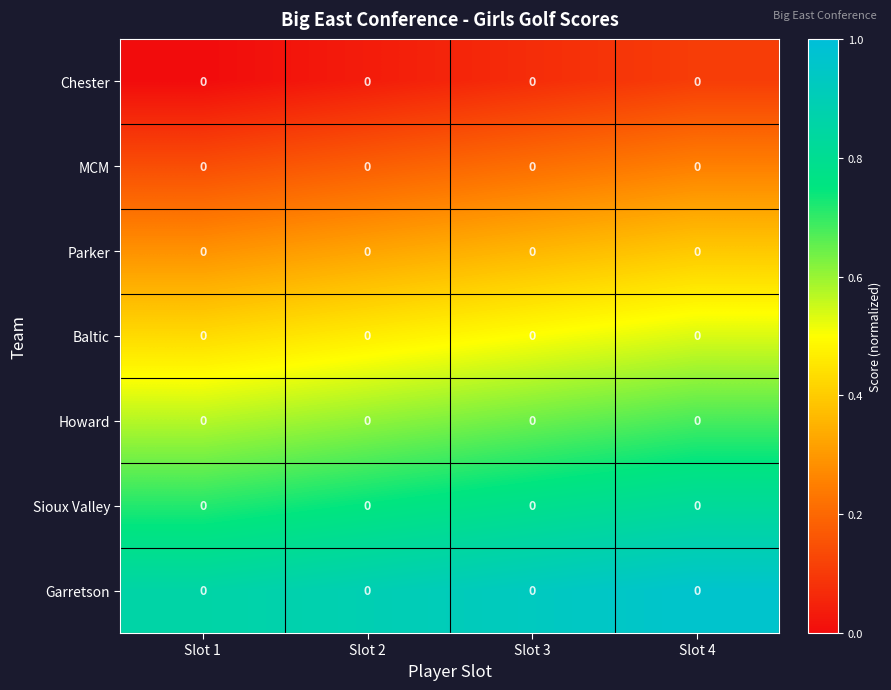

What is the difference between the highest and lowest values at Slot 3?

0.9